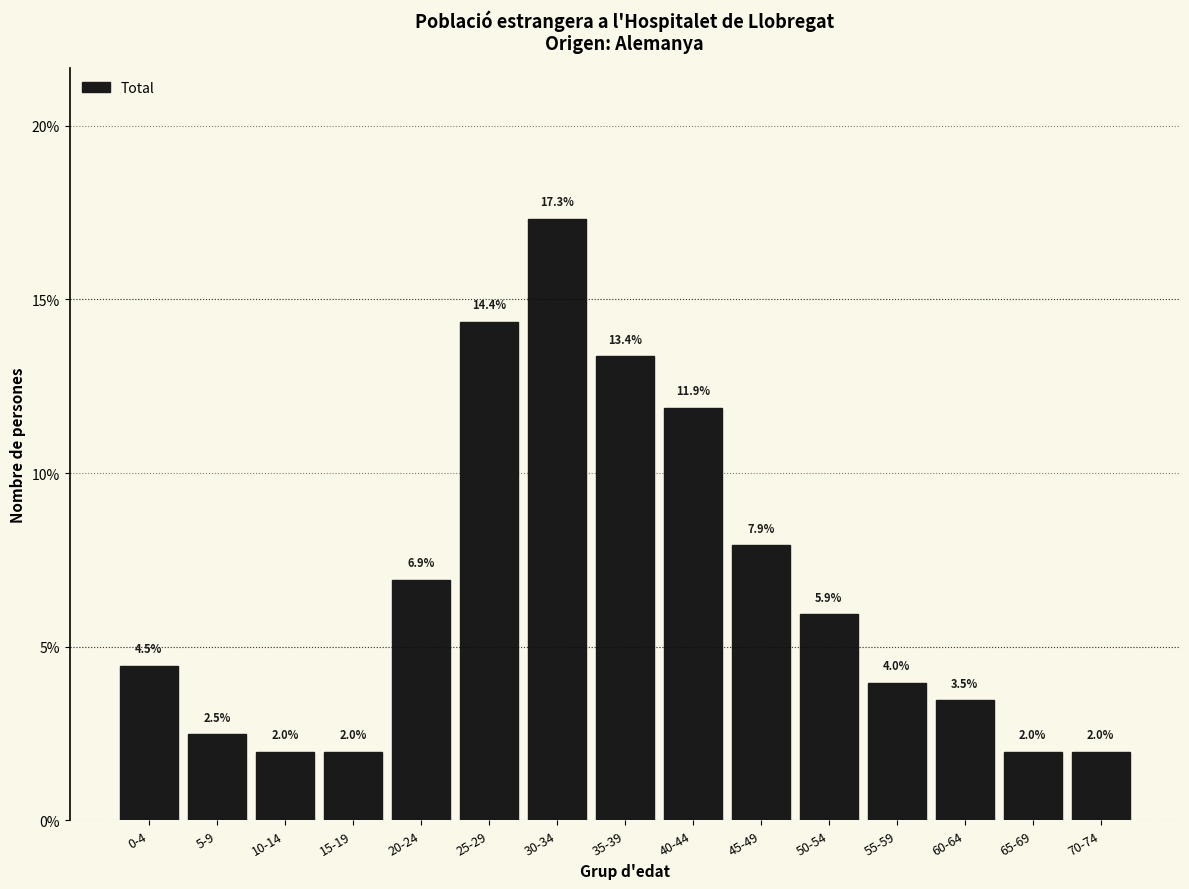

Reading left to right, what are all the values shown in this chart?

4.5	2.5	2.0	2.0	6.9	14.4	17.3	13.4	11.9	7.9	5.9	4.0	3.5	2.0	2.0